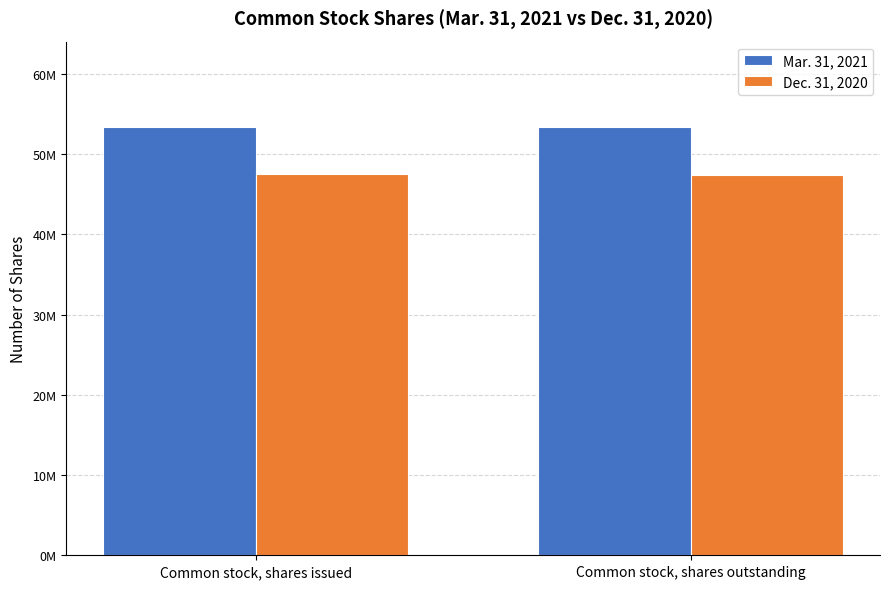

What is the spread (max minus min) of values at Common stock, shares outstanding?

5887620